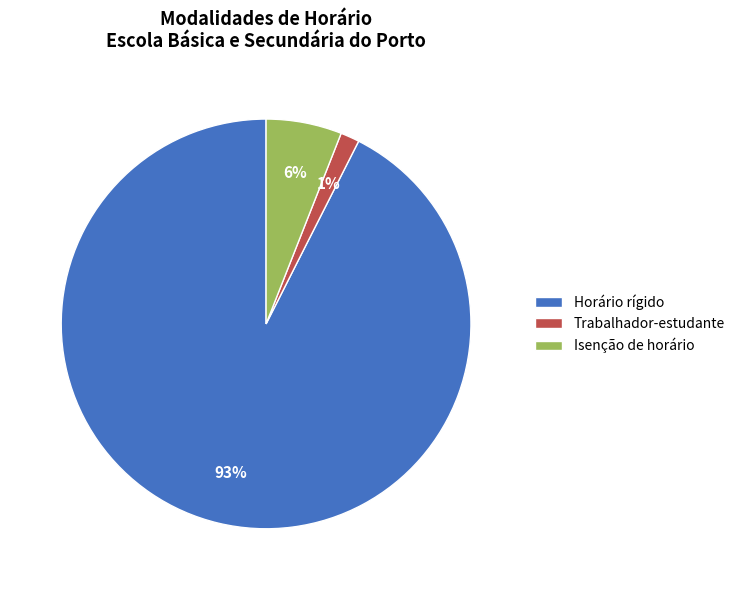

True or false: Trabalhador-estudante accounts for 1% of the total.

True